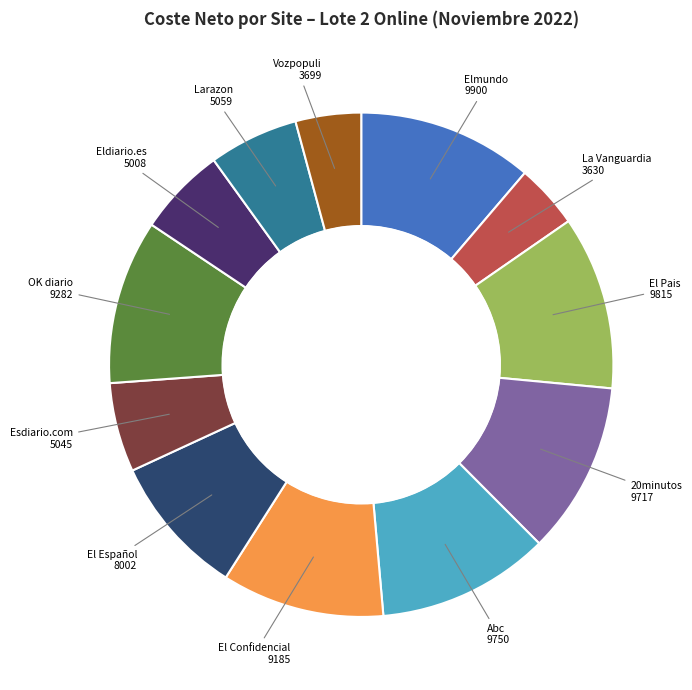

How many slices are in this pie chart?

12